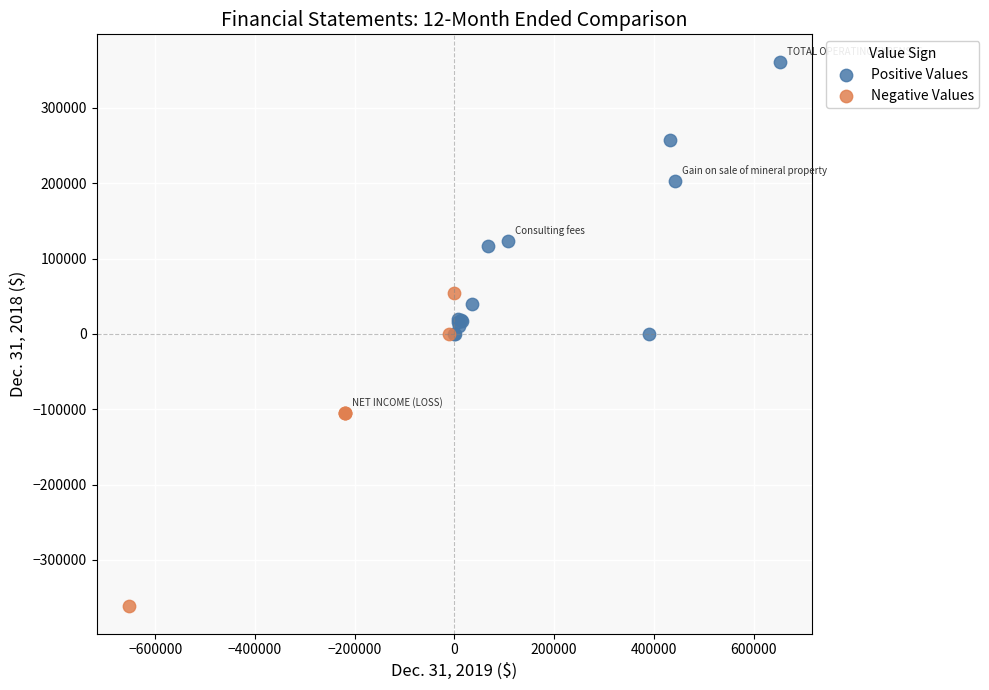

Which series reaches the maximum Y coordinate?

Positive Values